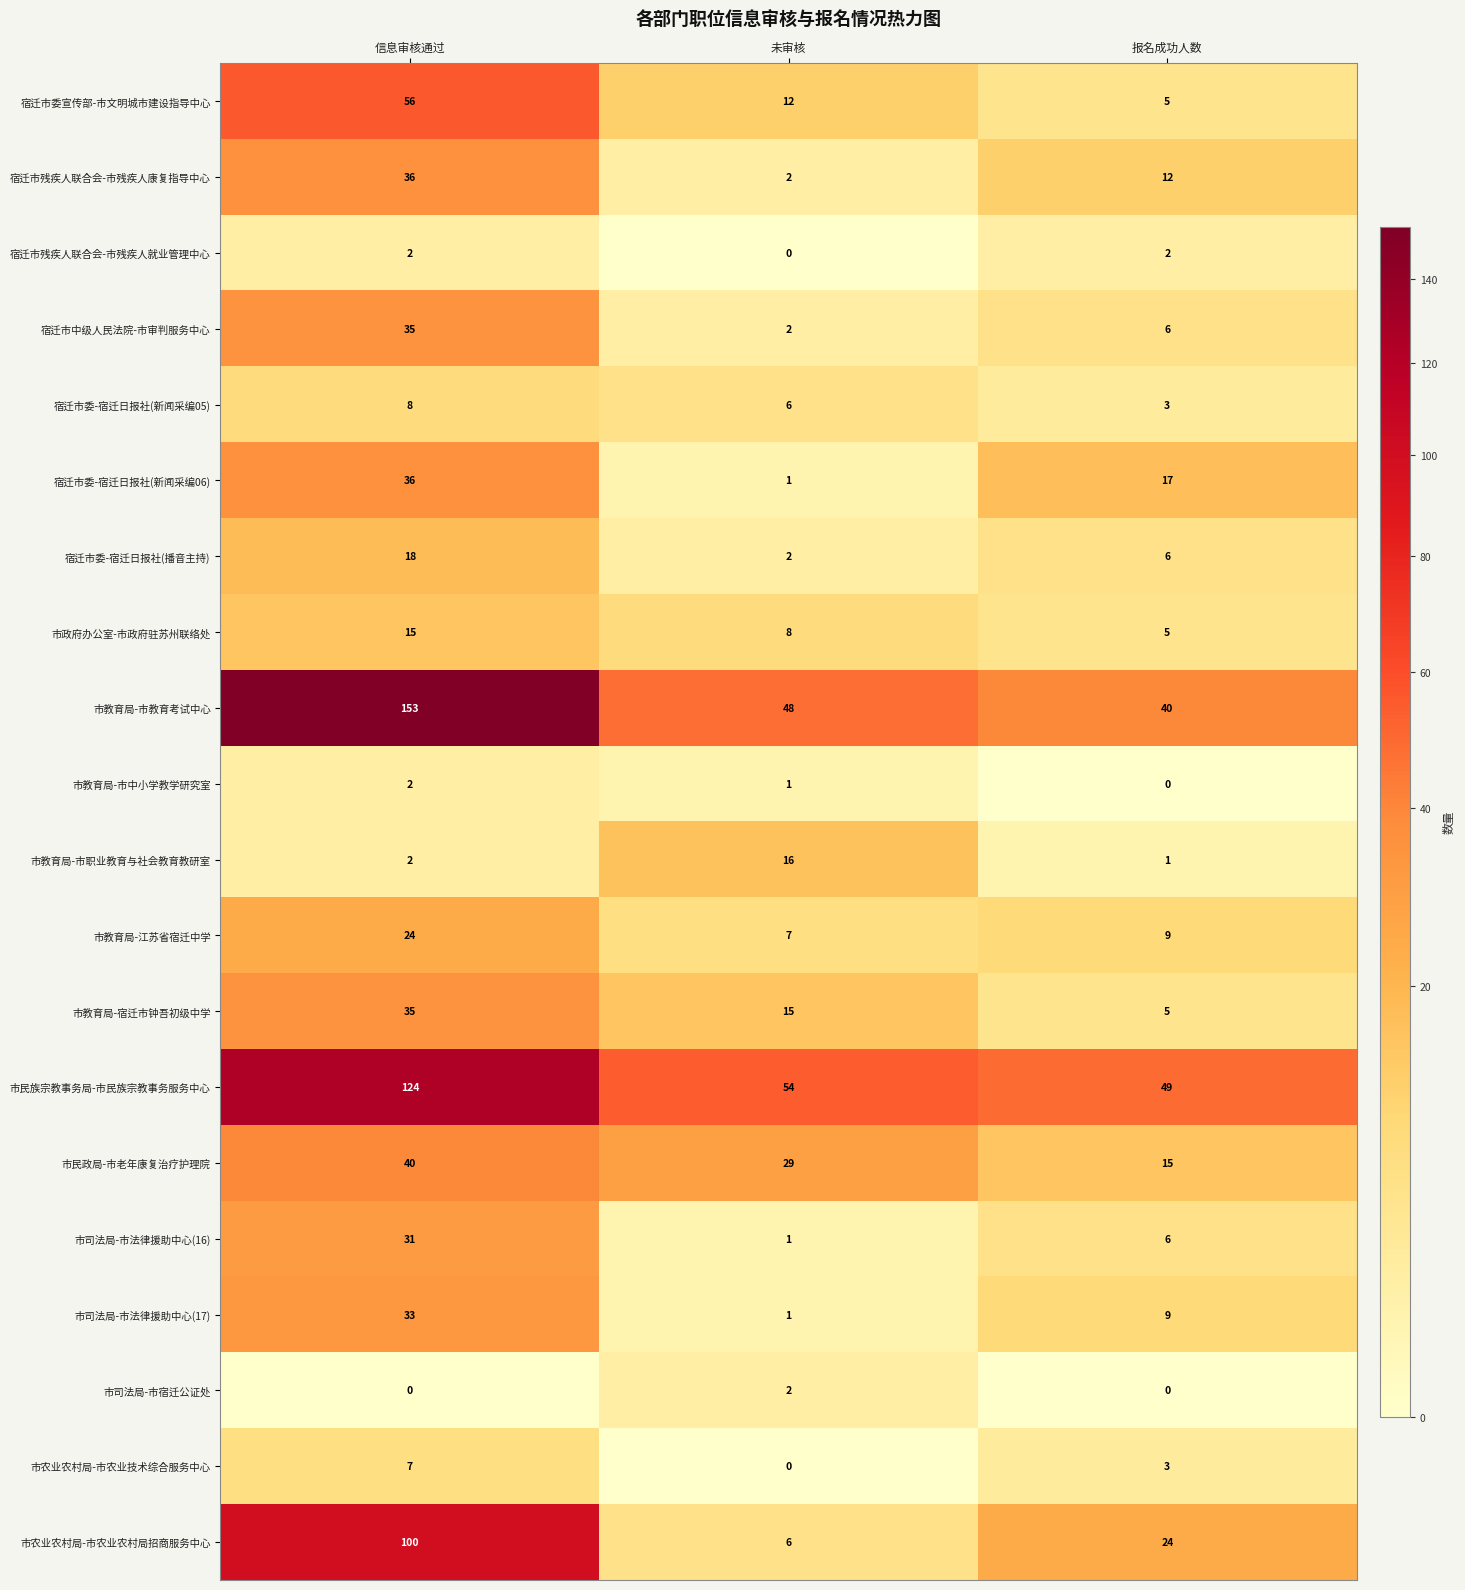

The value of 市司法局-市法律援助中心(16) at 报名成功人数 is 8. True or false?

False